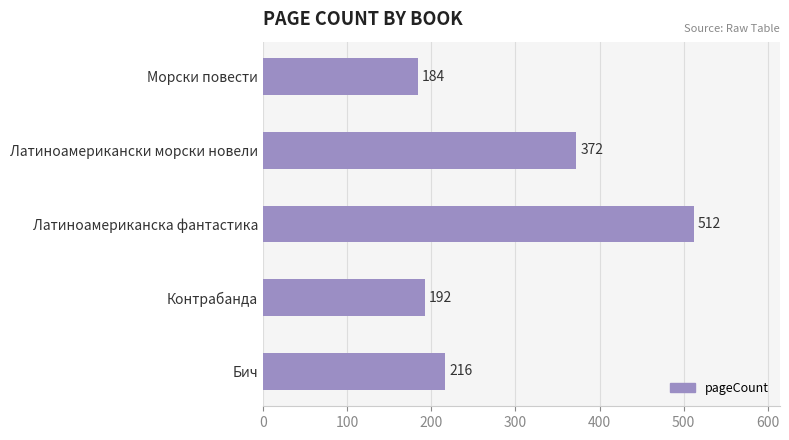

What is the sum of the values at Контрабанда and Латиноамериканска фантастика?

704